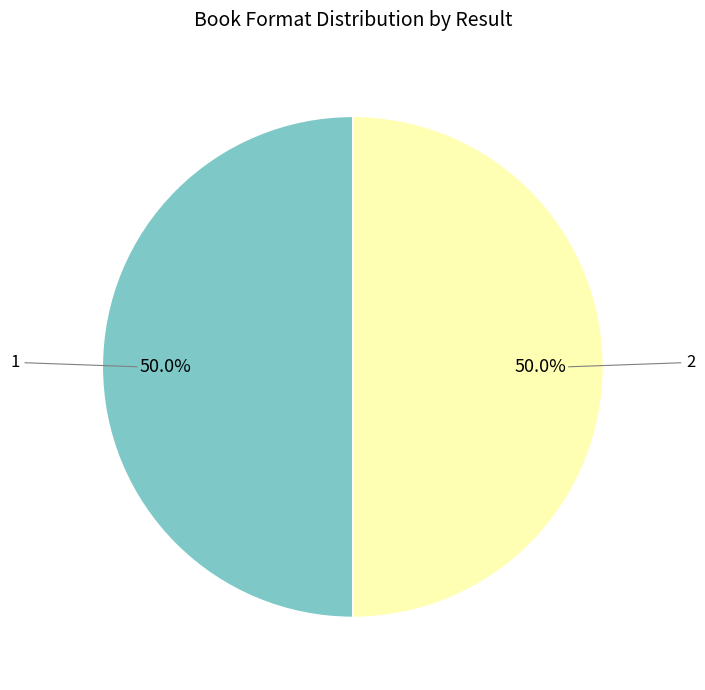

Approximately how many times larger is the value at 1 compared to 2?

1.0